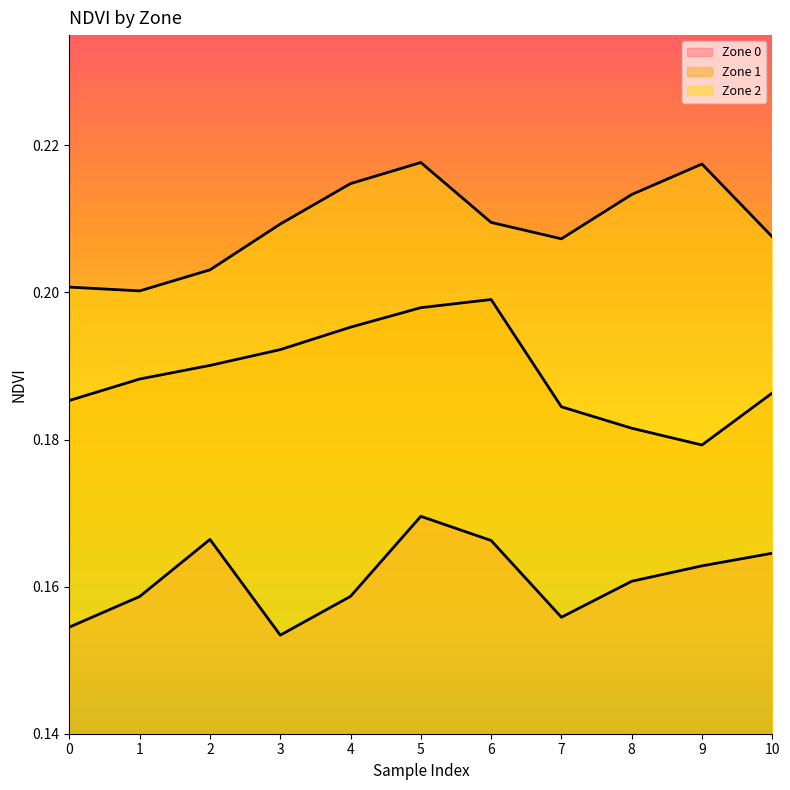

Rank the series by their average value, from highest to lowest.

Zone 2, Zone 1, Zone 0